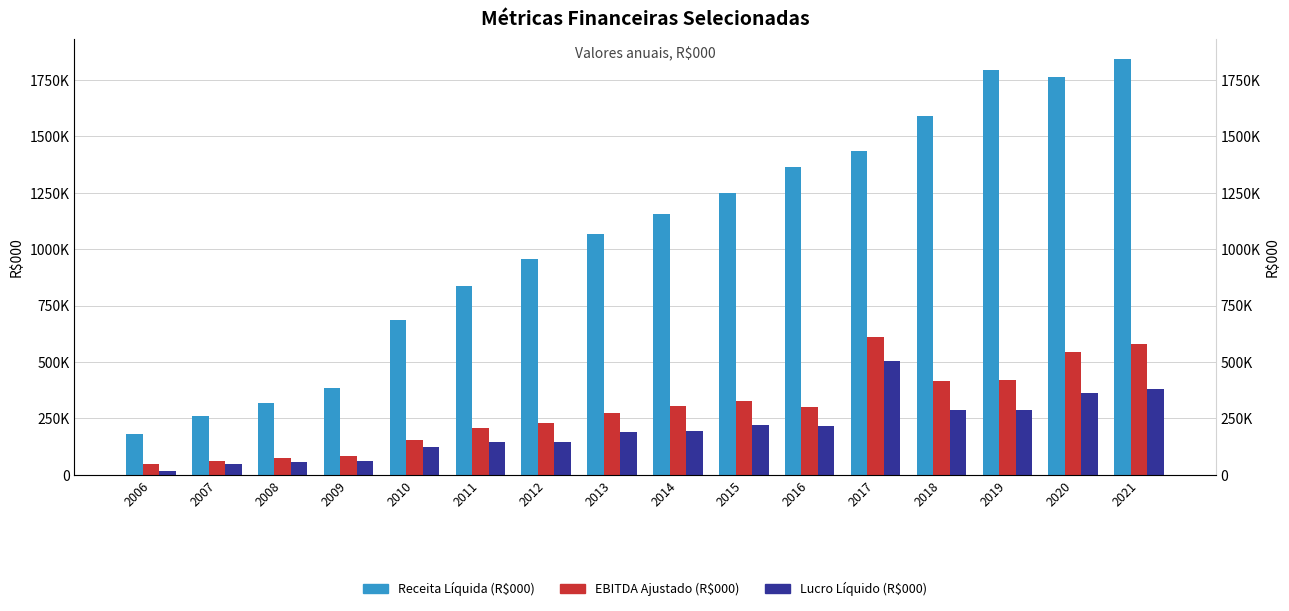

What is the sum of the EBITDA Ajustado (R$000) values at 2015 and 2007?

387300